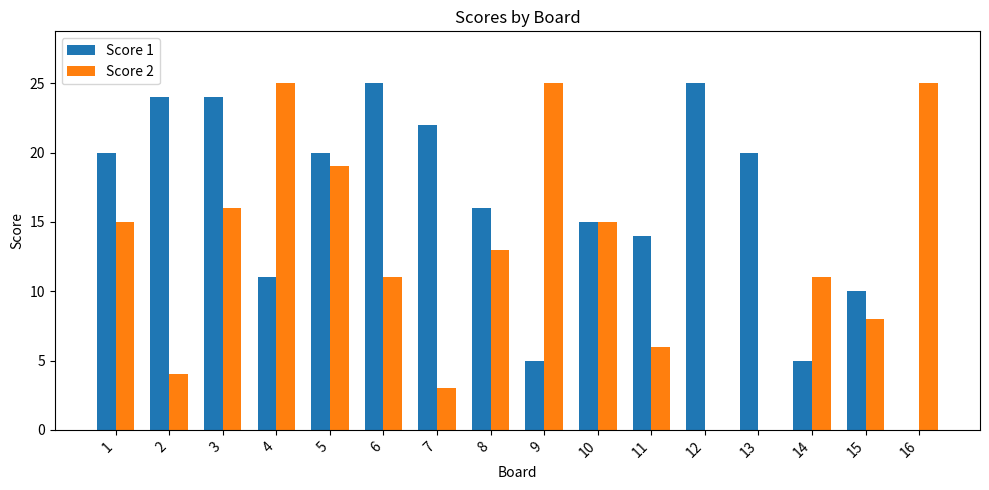

What are all the series names shown in the legend?

Score 1, Score 2